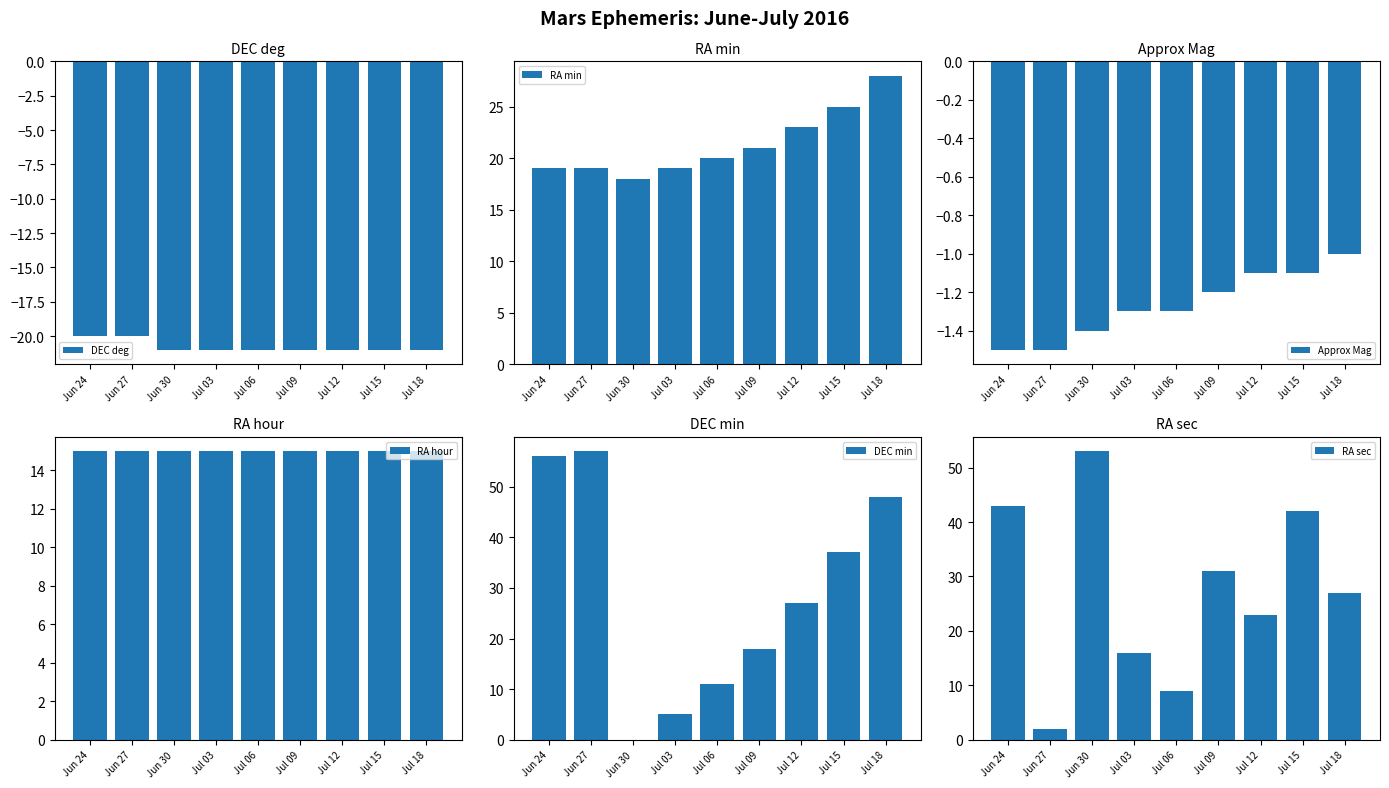

What is the difference between the maximum and minimum values in the DEC min series?

57.0